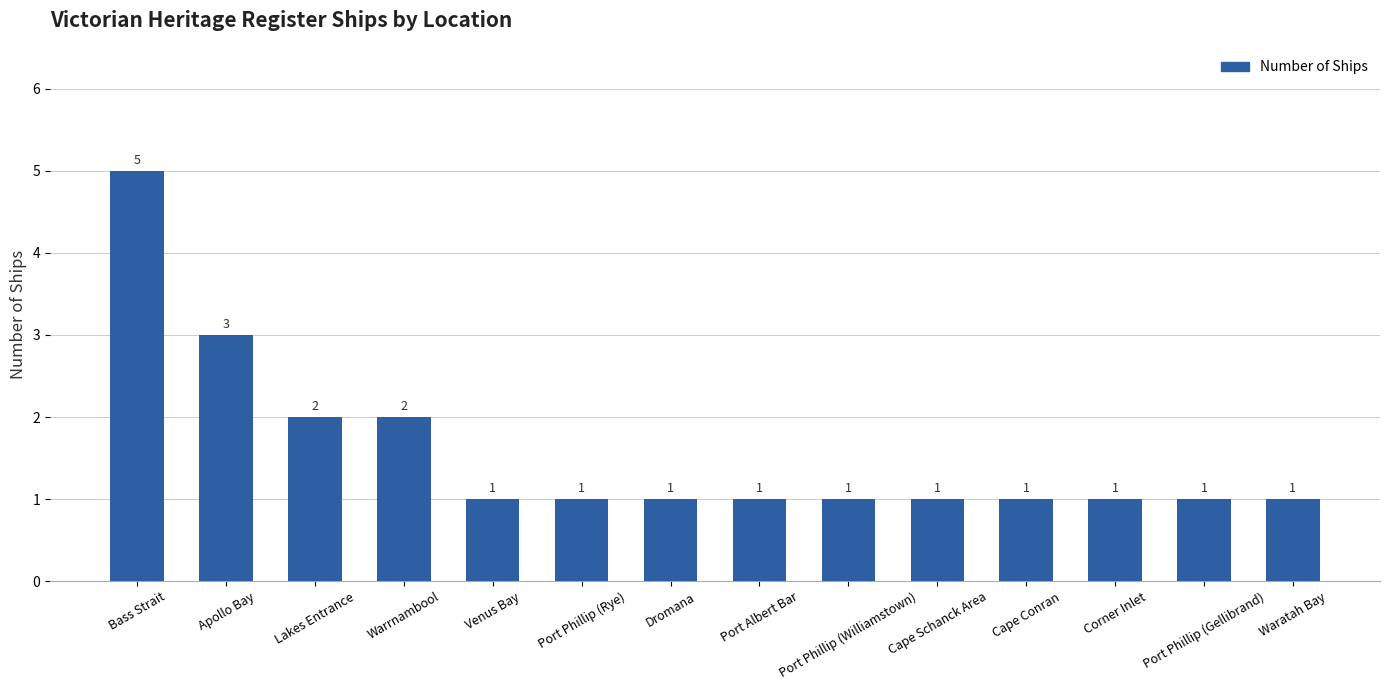

Approximately how many times larger is the value at Port Phillip (Williamstown) compared to Port Albert Bar?

1.0